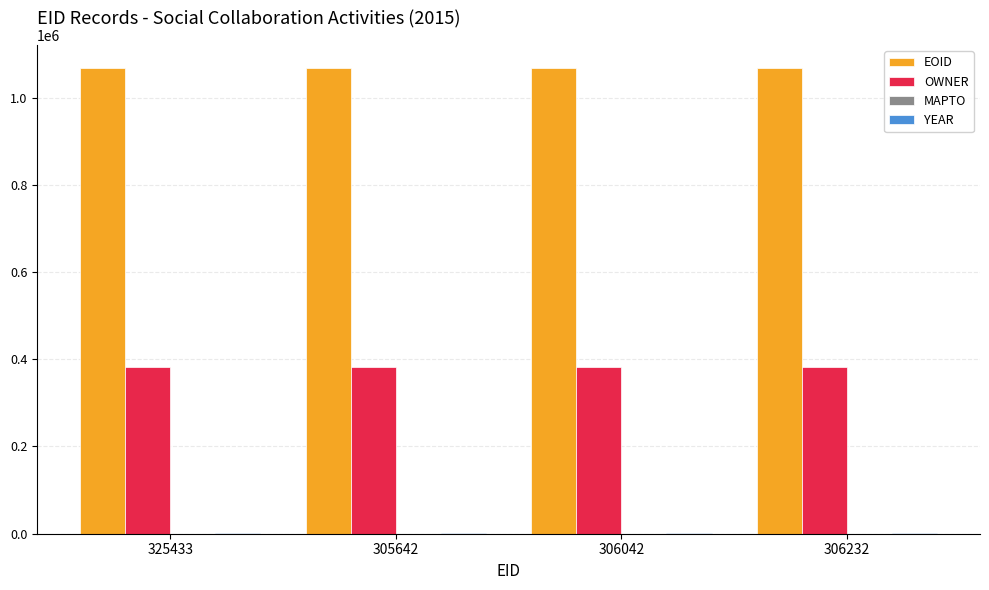

The OWNER series shows 383220 at 305642. True or false?

True